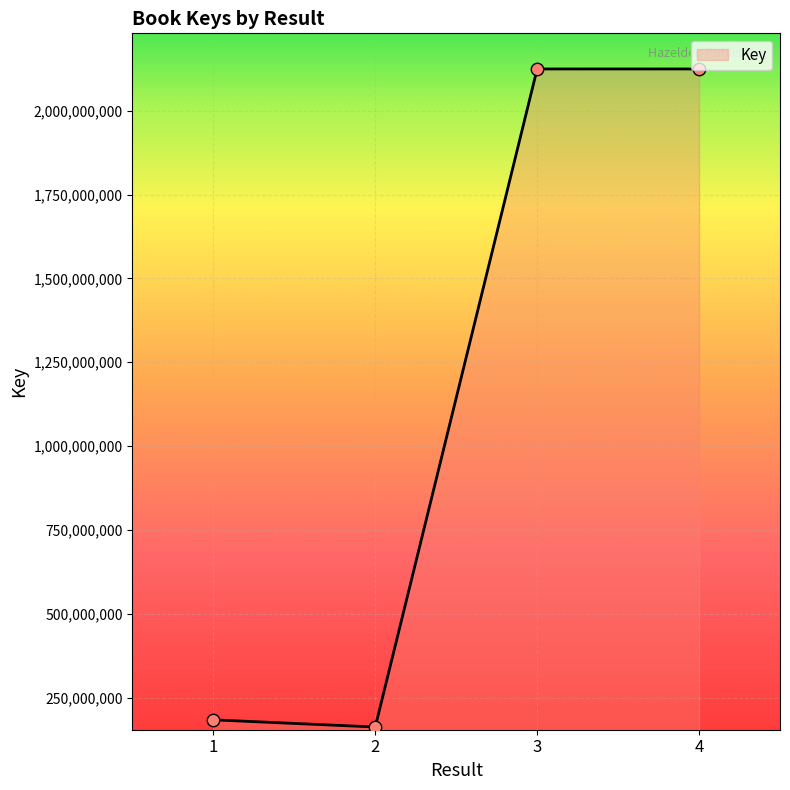

Which has a higher value, 1 or 3?

3